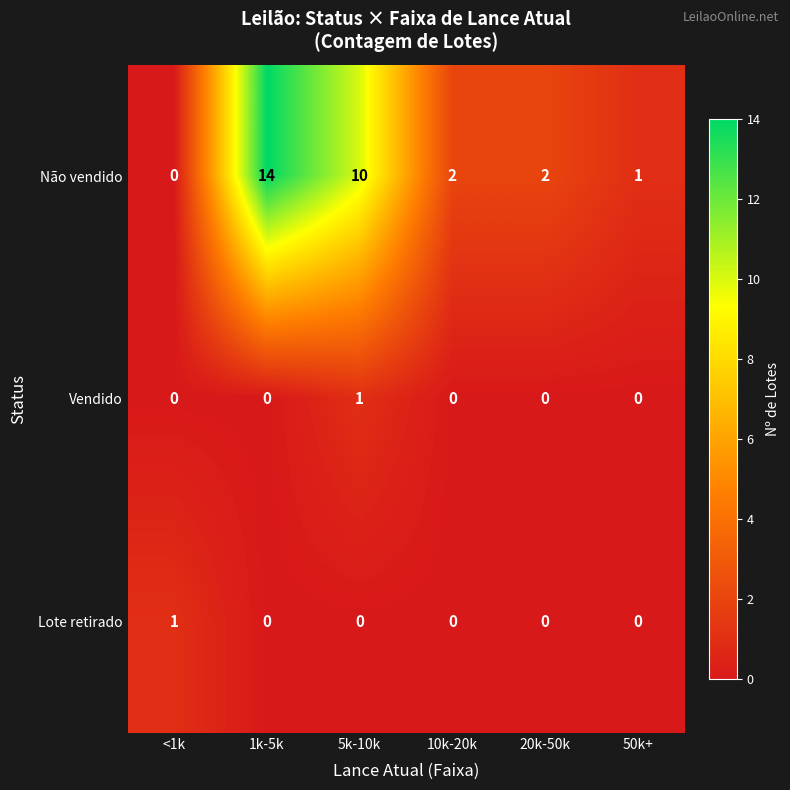

Which series has the largest total across all categories?

Não vendido